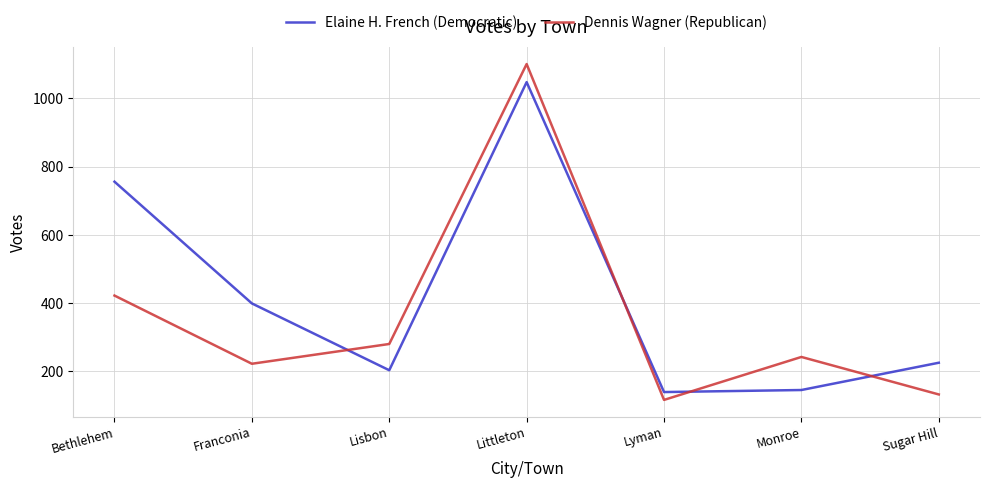

Which series has the largest total across all categories?

Elaine H. French (Democratic)